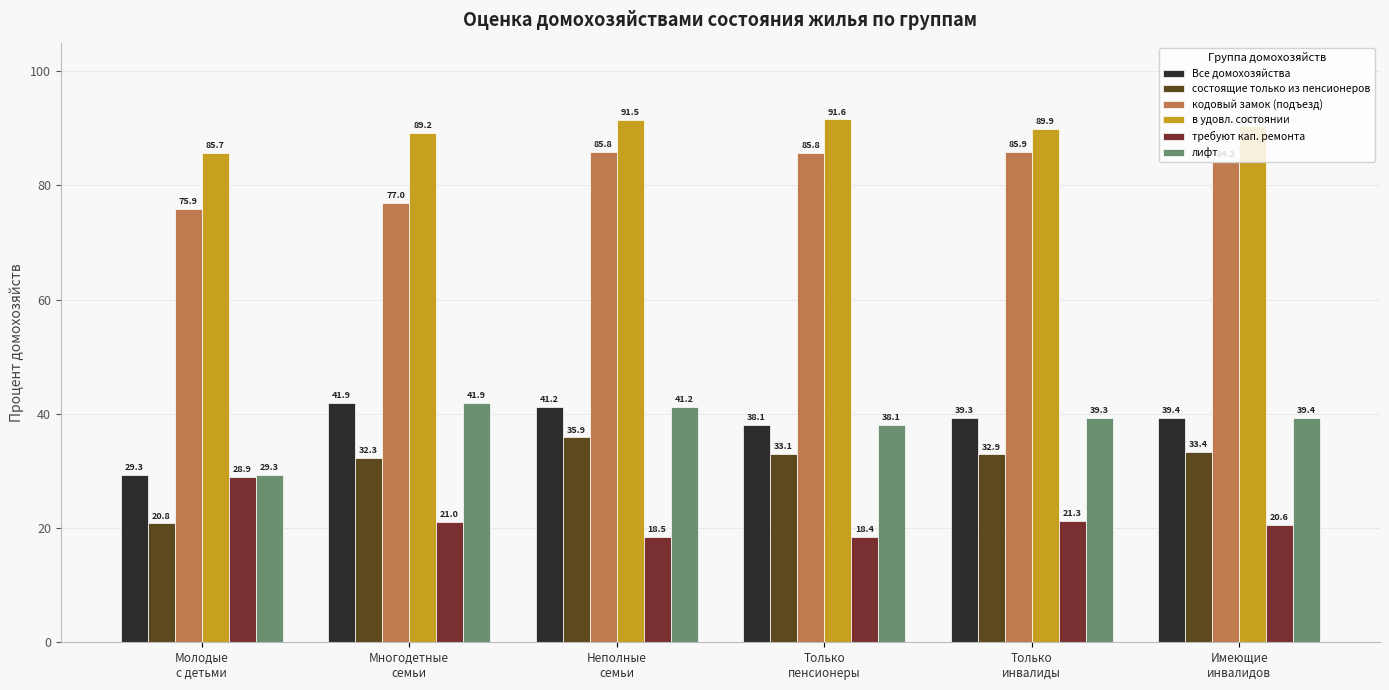

What is the average value of the кодовый замок (подъезд) series?

82.4